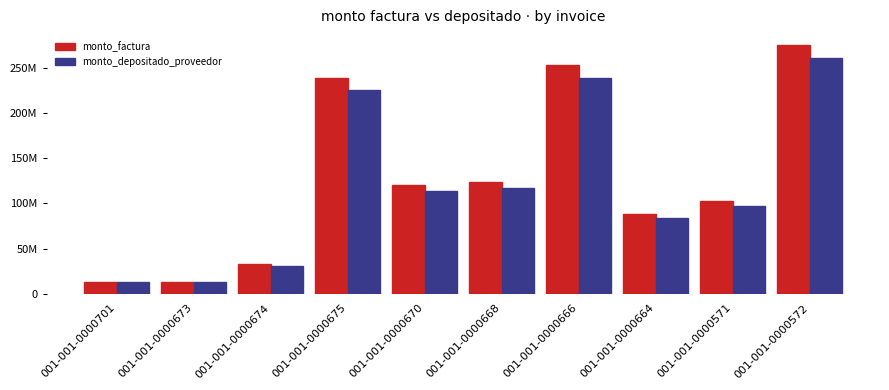

Which category has the lowest value in the monto_depositado_proveedor series?

001-001-0000673